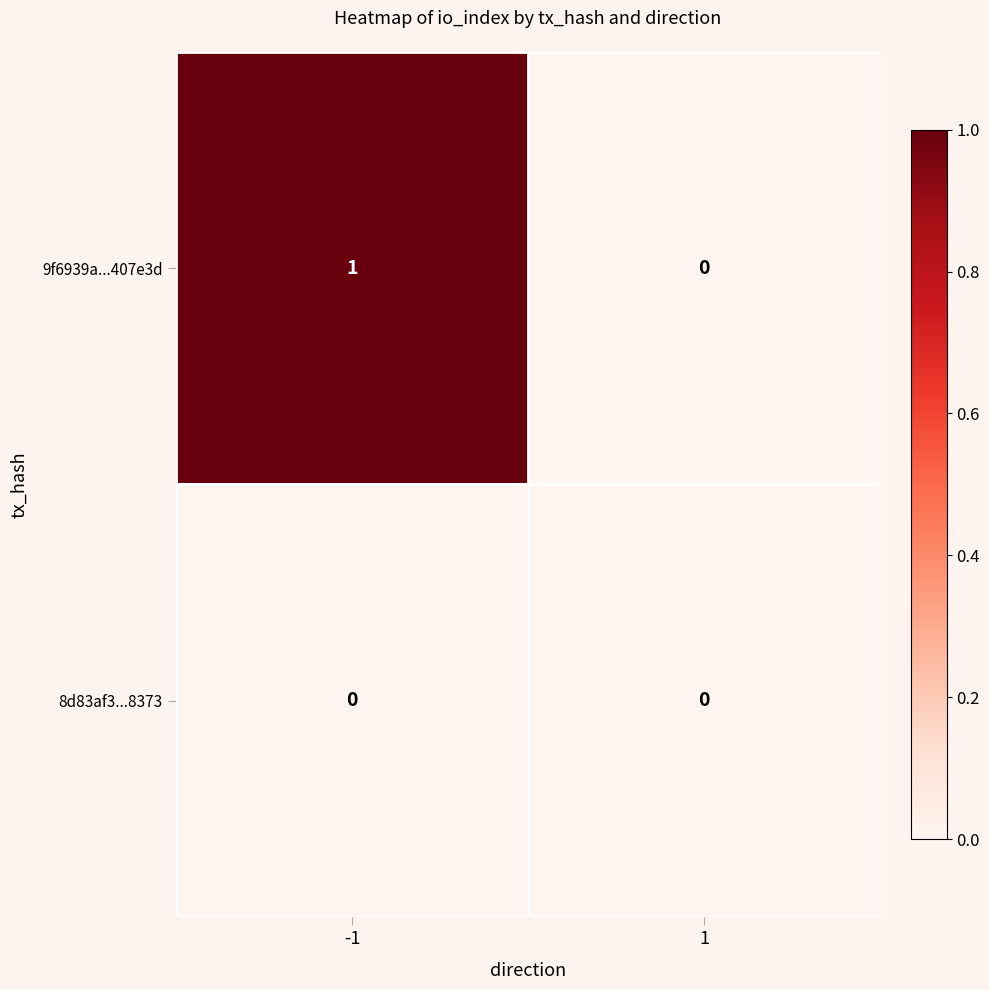

Is it true that 9f6939a...407e3d equals 1 at 1?

False